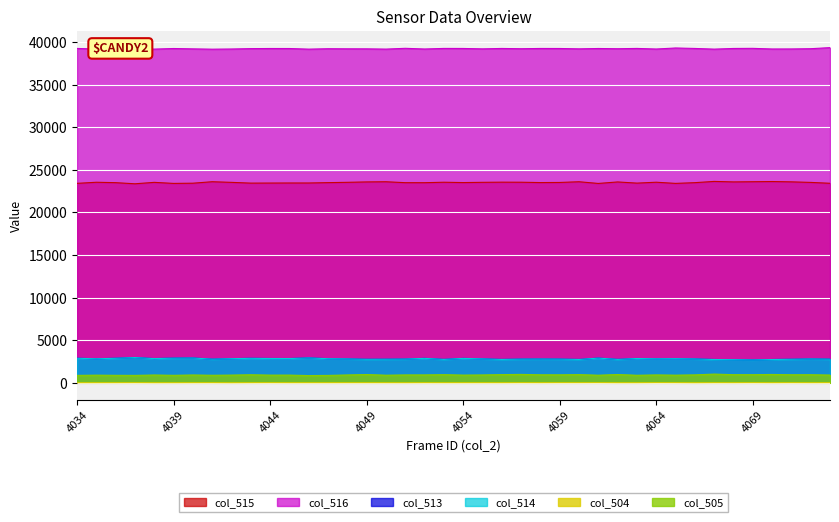

Count the number of data series in this chart.

6